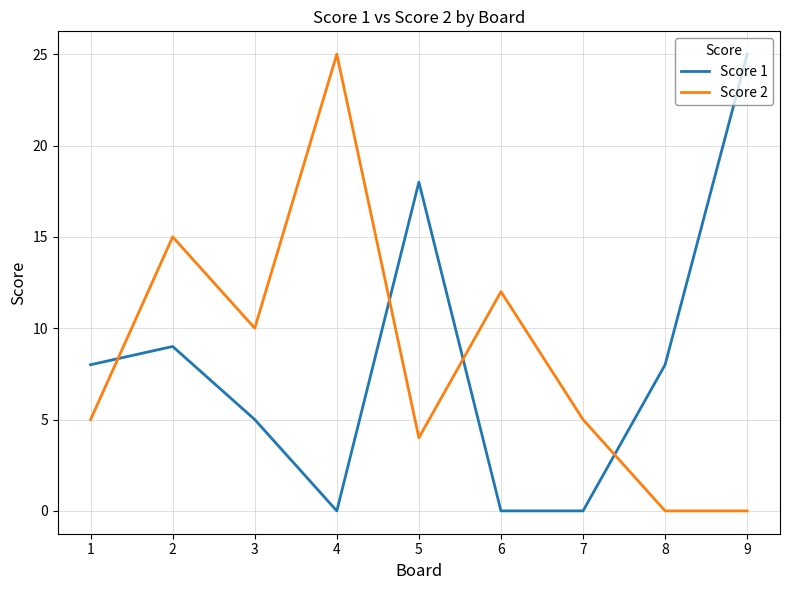

True or false: Score 2 has a value of 10 at 3.

True